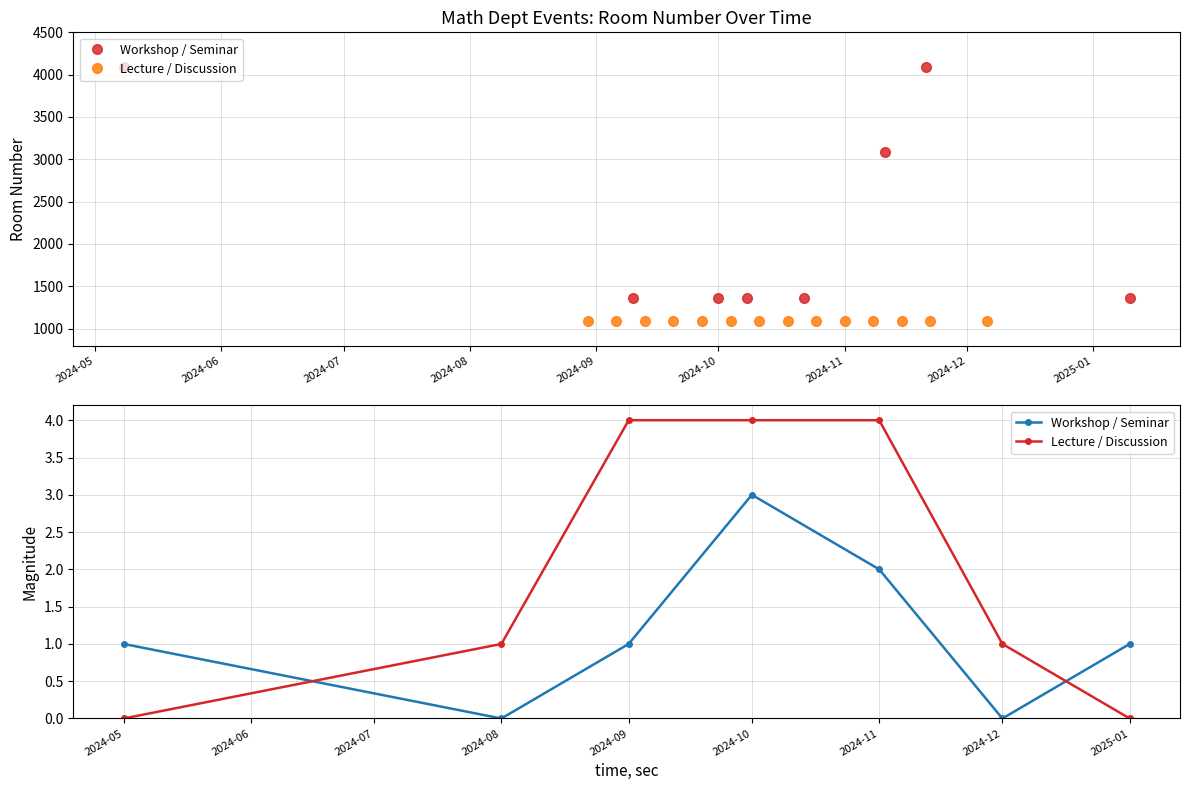

What are all the series names shown in the legend?

Workshop / Seminar, Lecture / Discussion